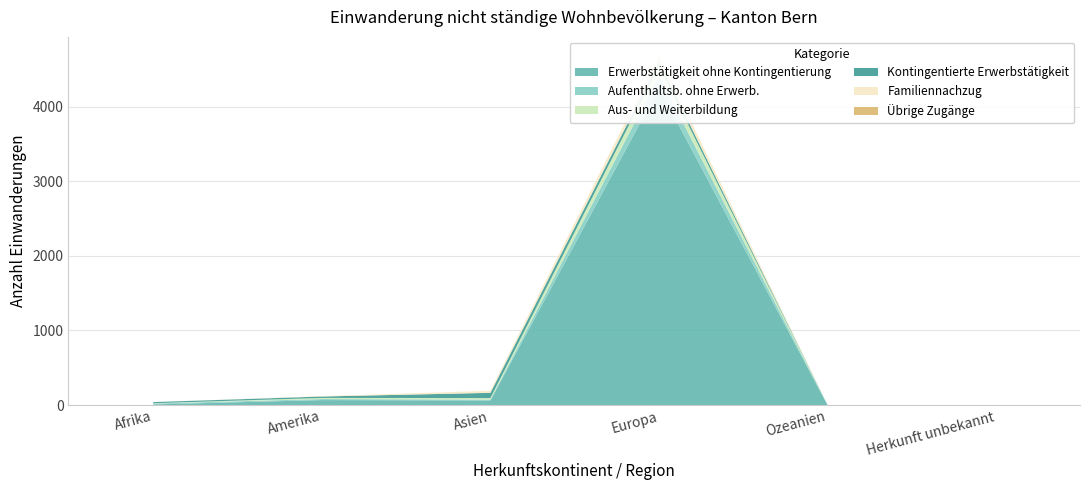

At how many categories does at least one series exceed 2872?

1